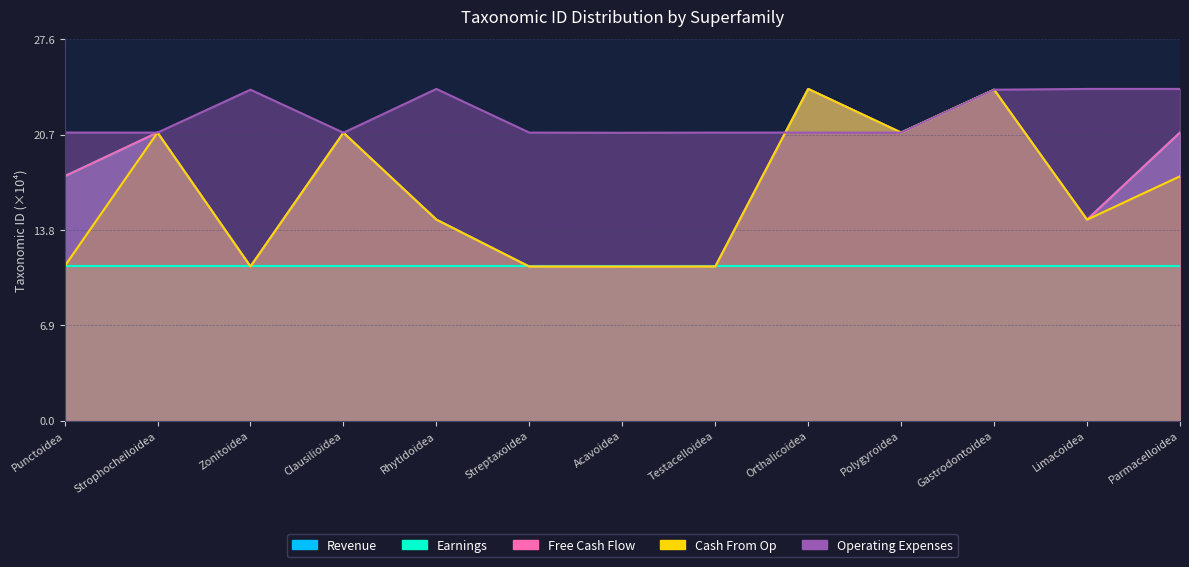

Does the chart have visible grid lines?

Yes